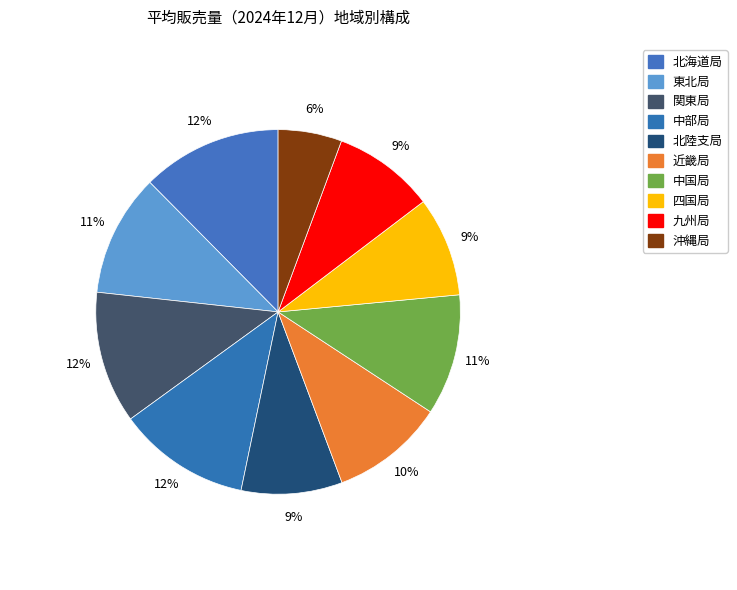

To the nearest percent, what is the combined percentage of 北海道局 and 中国局?

23%